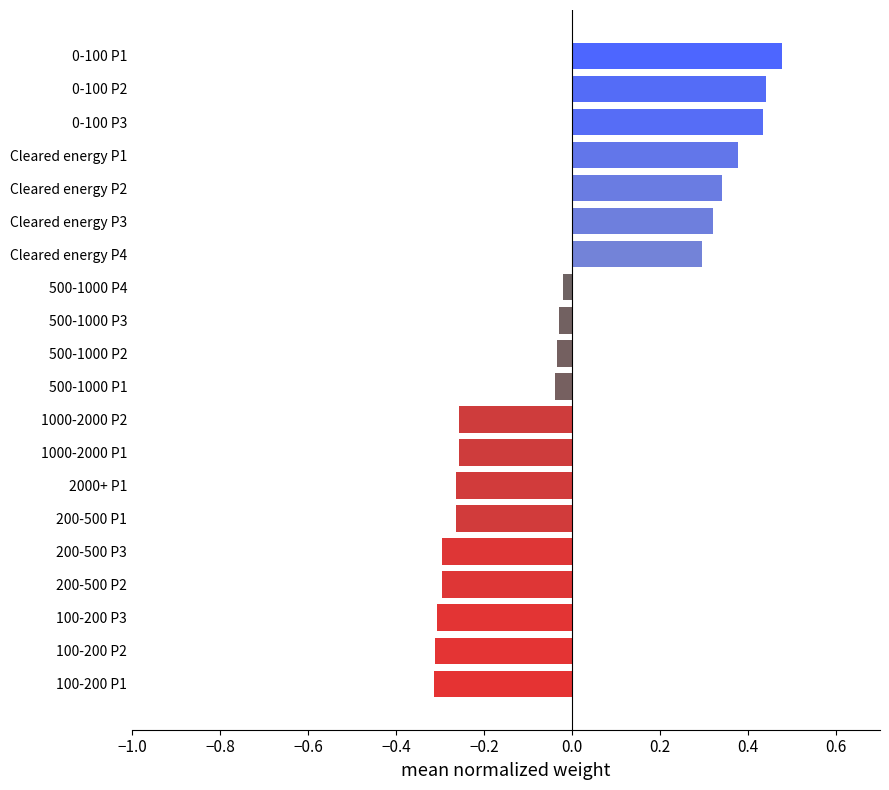

What is the difference between the second highest and second lowest values?

0.8